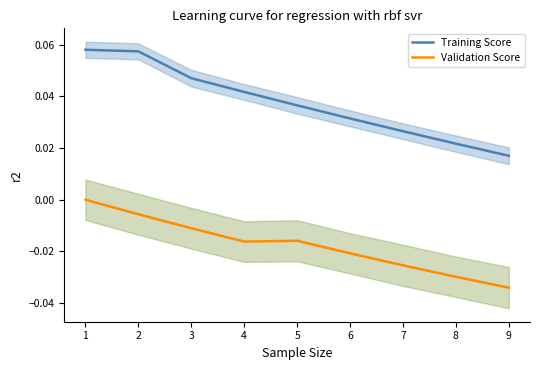

Which category has the lowest value in the Validation Score series?

9